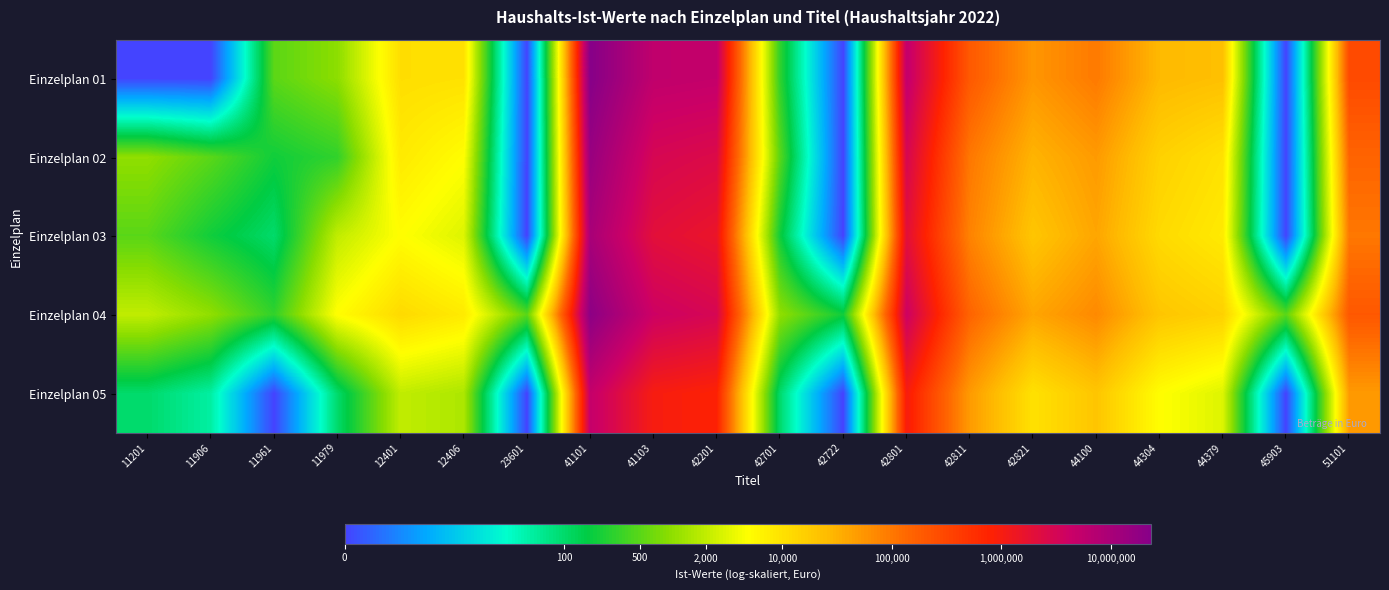

List the series in order of their peak value, highest first.

Einzelplan 01, Einzelplan 04, Einzelplan 02, Einzelplan 03, Einzelplan 05